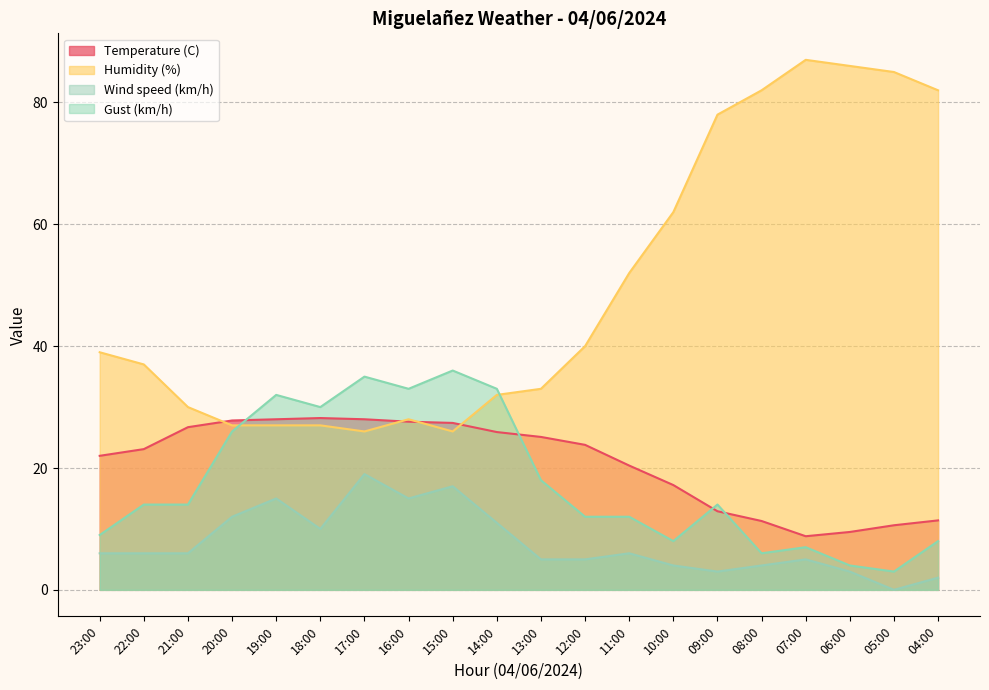

What is the sum of all Temperature (C) values?

415.7